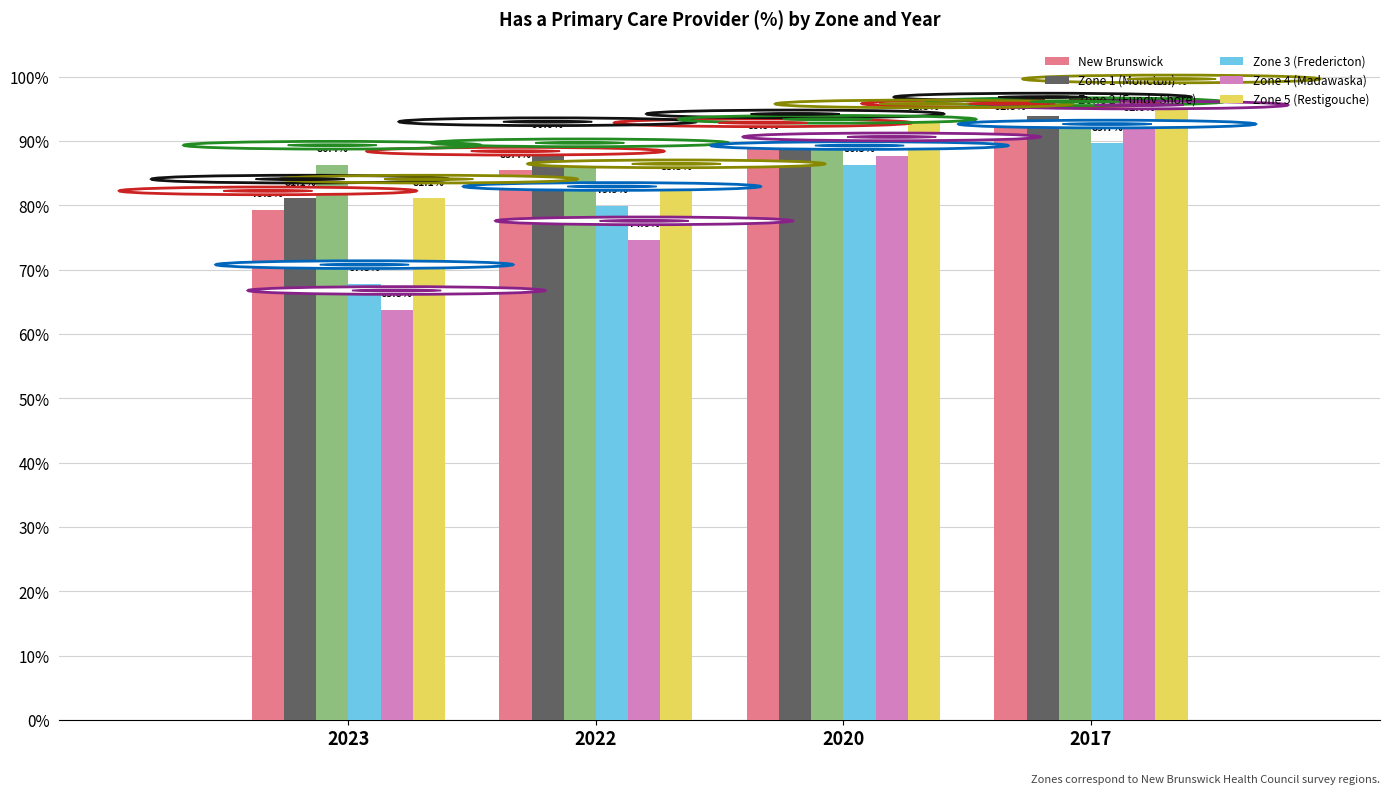

What is the difference between the second highest and minimum values in the Zone 4 (Madawaska) series?

23.9